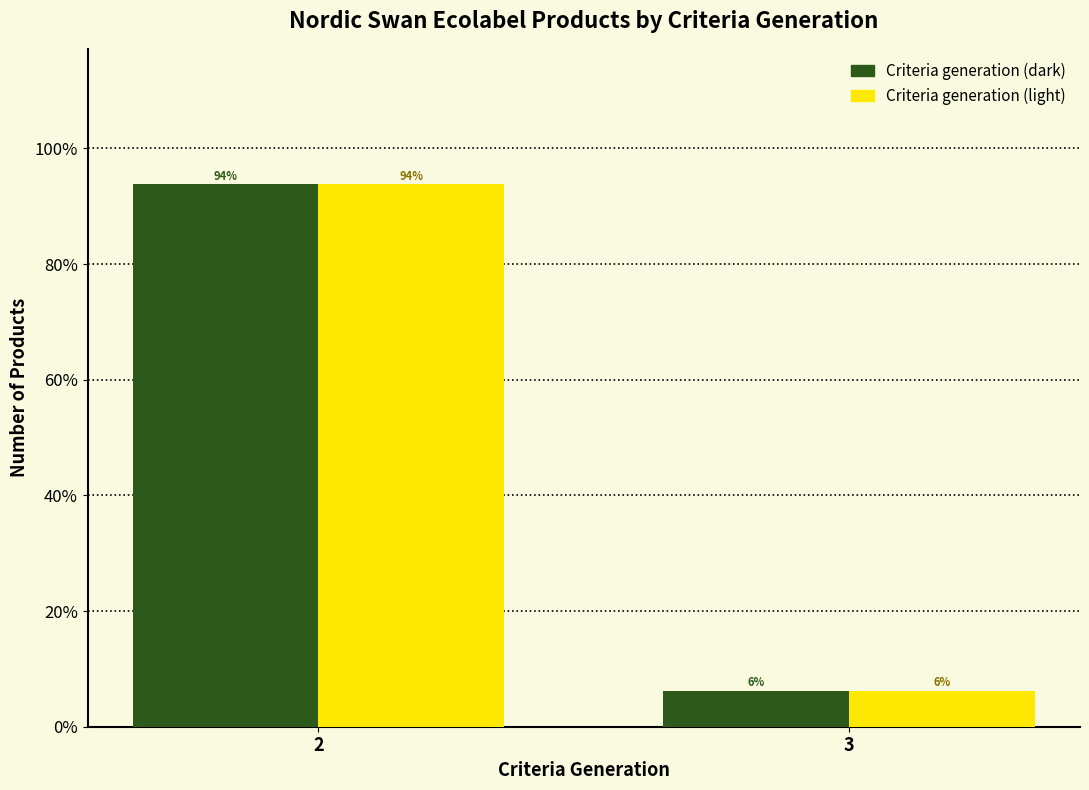

At which category does the chart reach its minimum across all series?

3